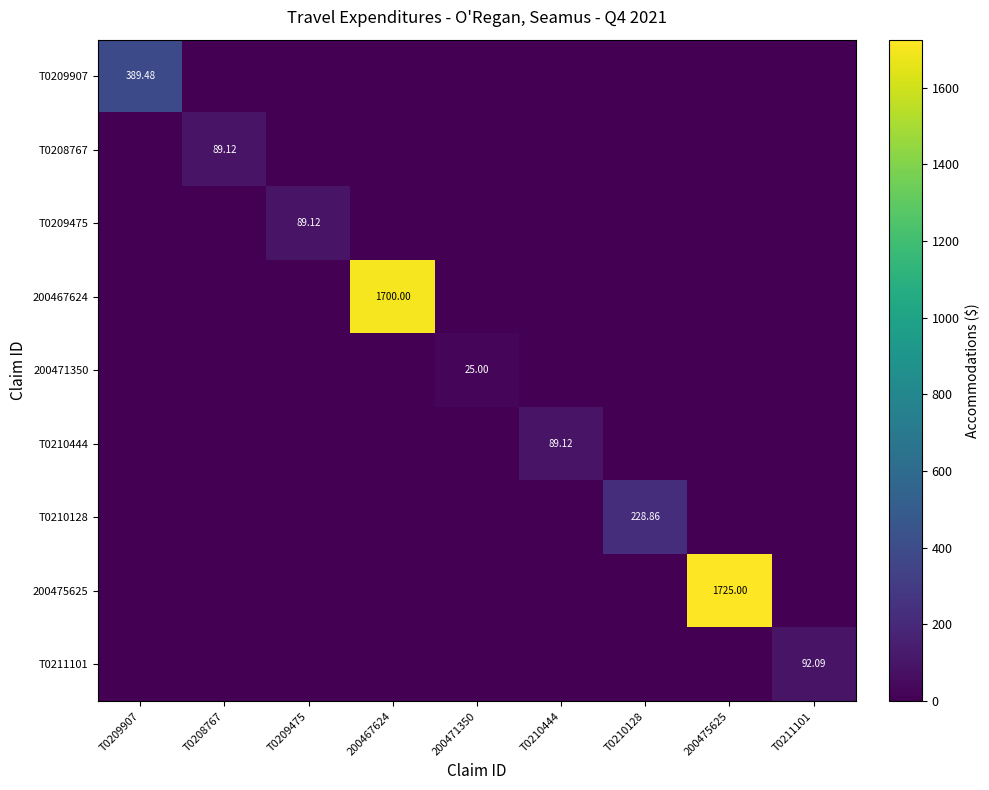

Which series has the largest total across all categories?

200475625